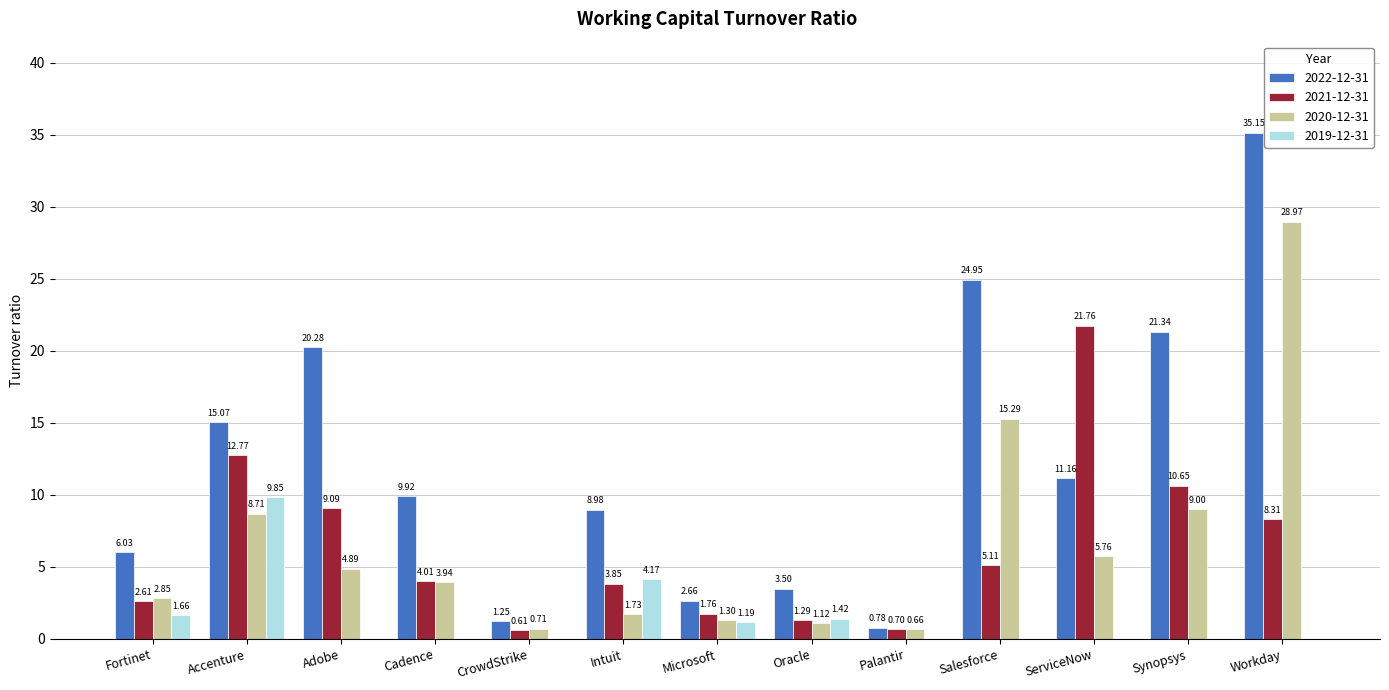

What is the sum of the 2020-12-31 values at Workday and CrowdStrike?

29.7